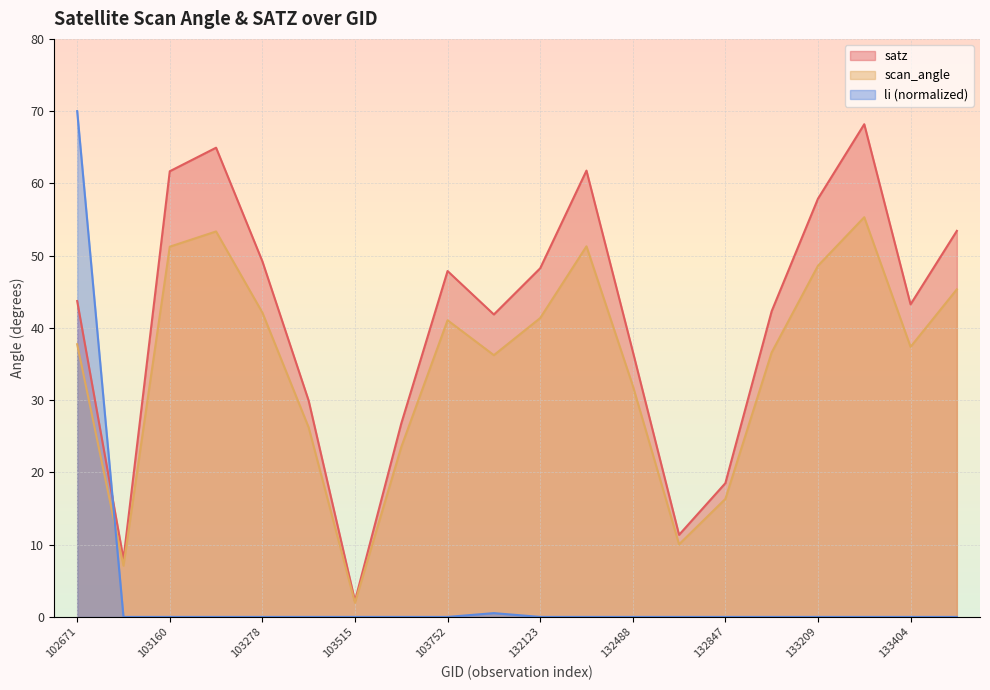

How many intersections are there between scan_angle and li?

1